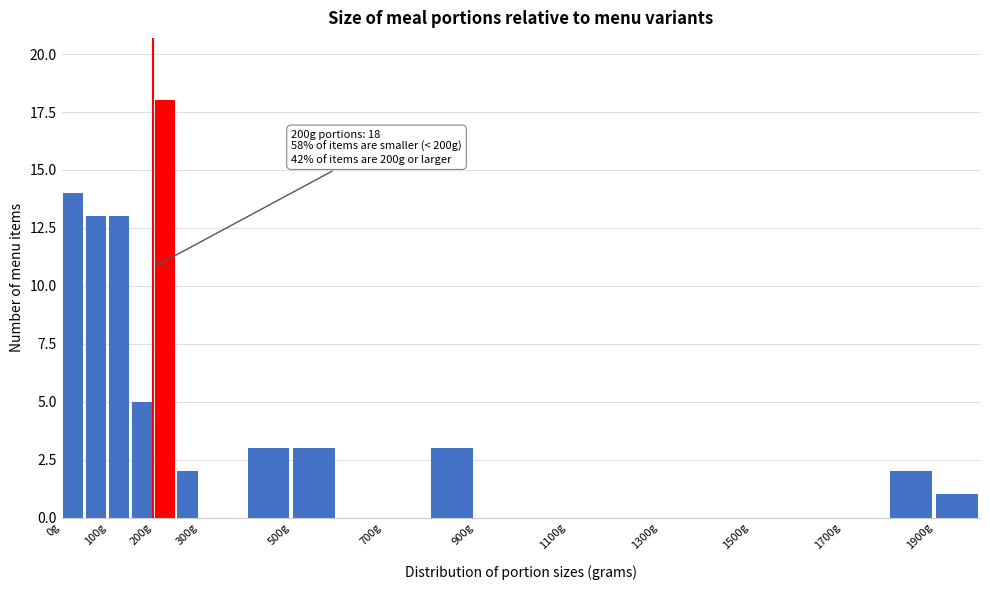

Which range on the x-axis has the tallest bar?

200 to 250